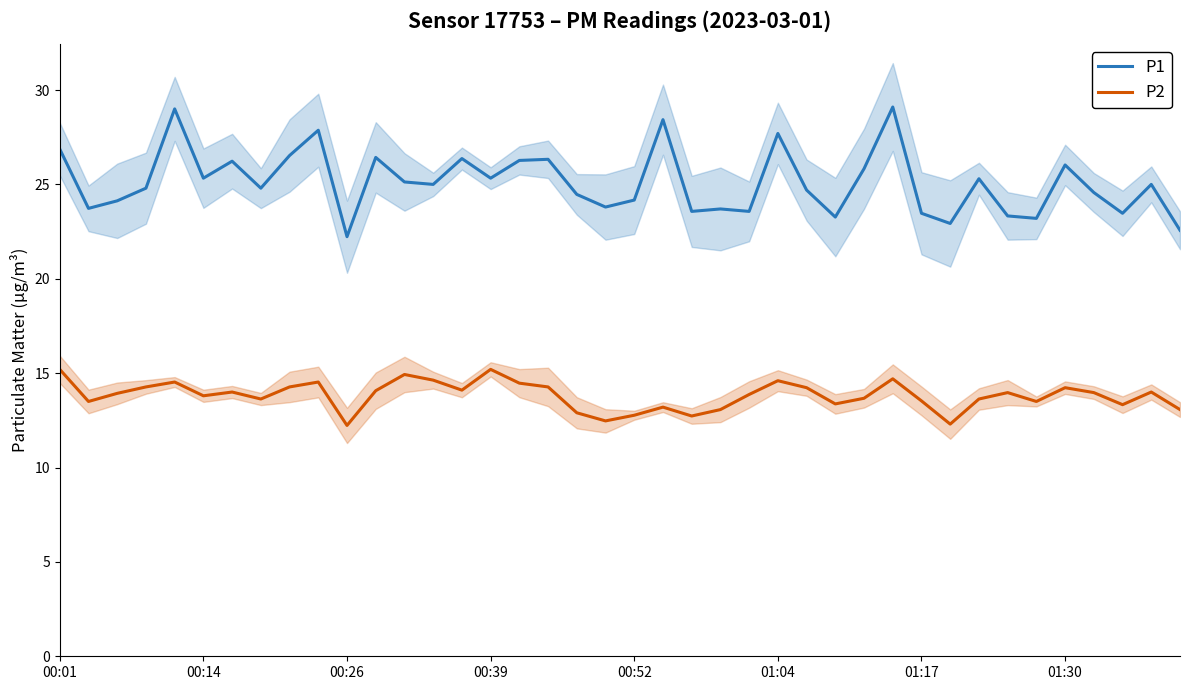

At which category is the sum across all series the highest?

29